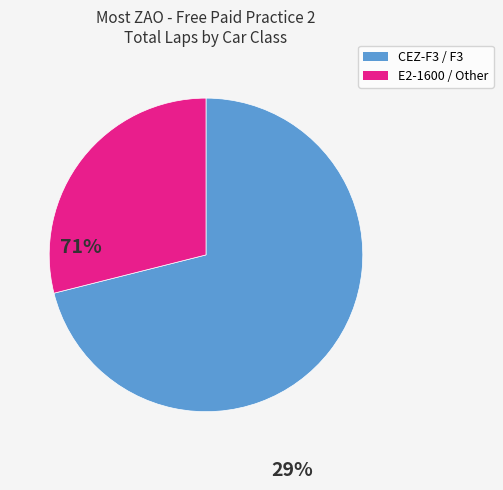

Does any single category account for the majority?

Yes